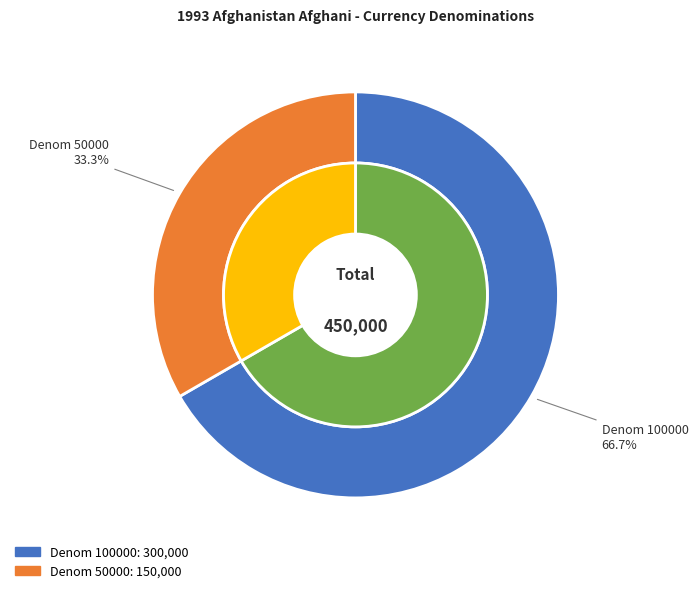

Which category has the biggest portion of the pie?

100000